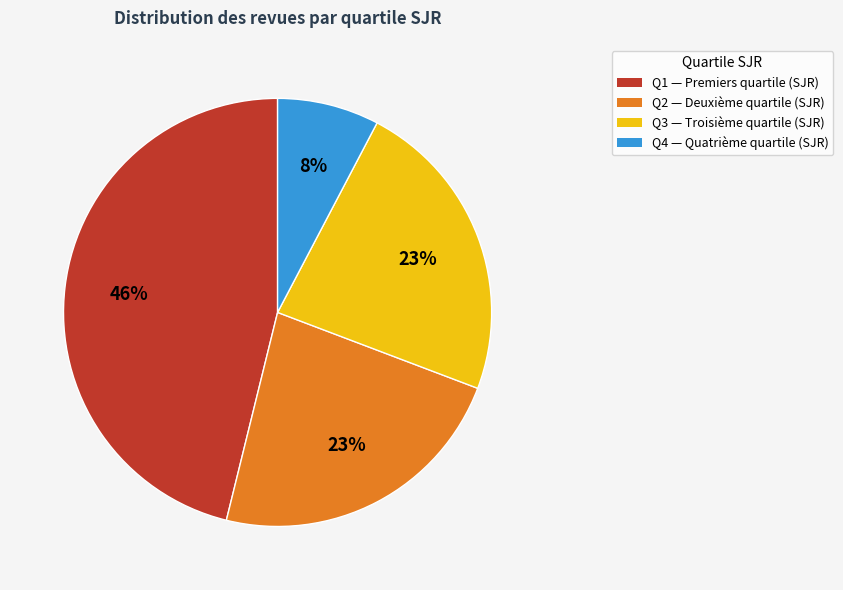

Which category has the biggest portion of the pie?

Q1